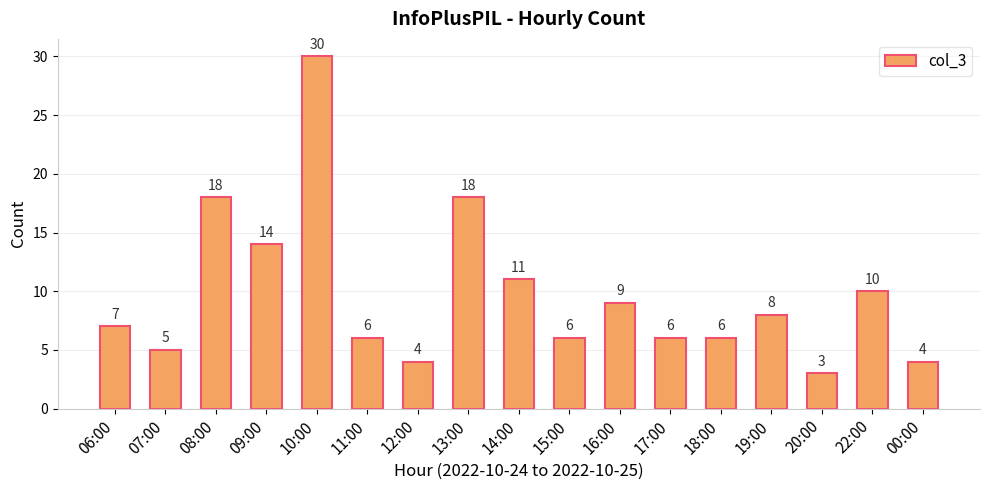

What position from the right is 17:00?

6